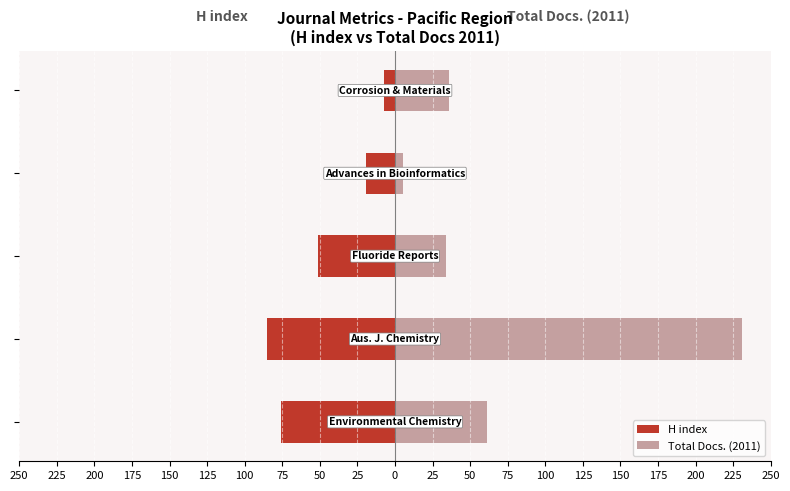

Reading right to left, list all the values displayed in this chart.

H index: -7	-19	-51	-85	-76
Total Docs. (2011): 36	5	34	231	61